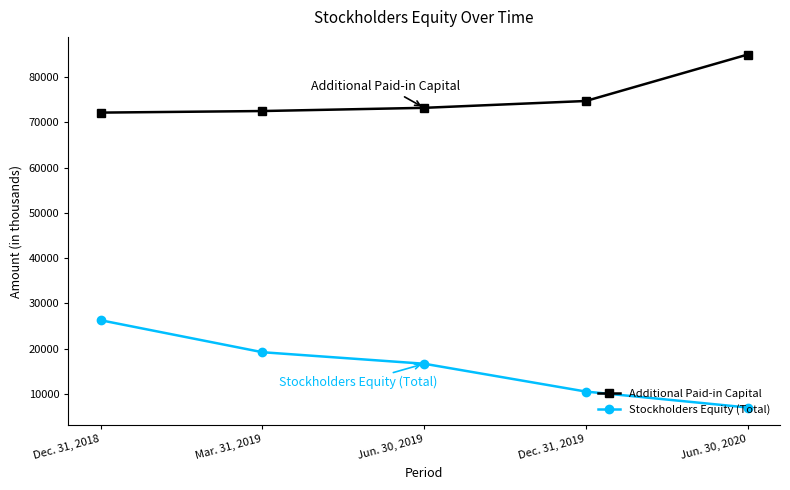

How many series are shown in this chart?

2